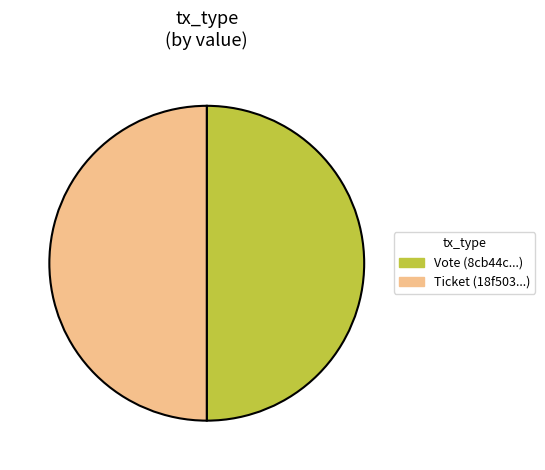

What is the ratio of the value at Ticket (18f503...) to the value at Vote (8cb44c...)?

1.0